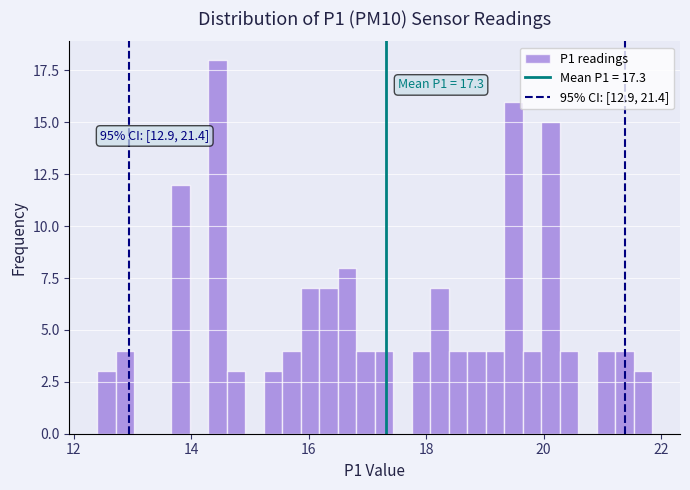

Read against the x-axis, roughly where is the centre of the tallest bar?

14.4